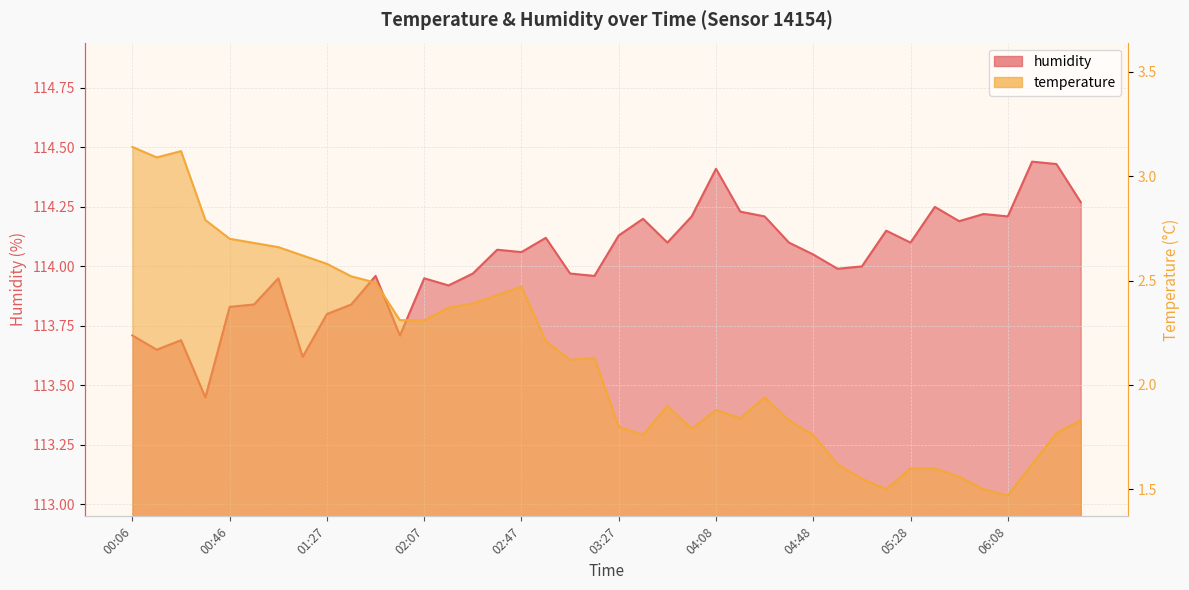

Between 01:57 and 05:18, which series saw the biggest shift?

temperature